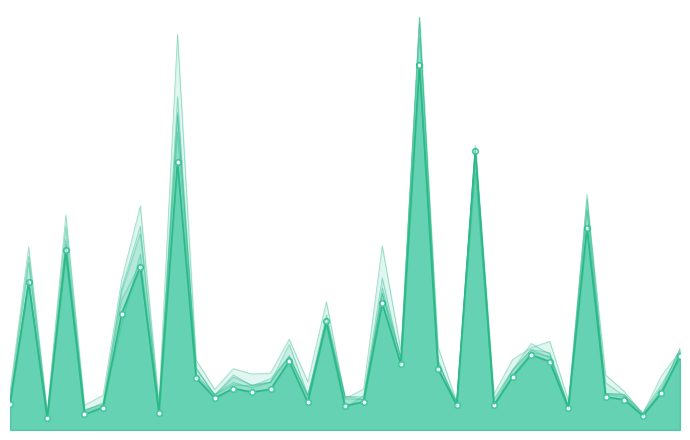

How many lines are shown in the chart?

6